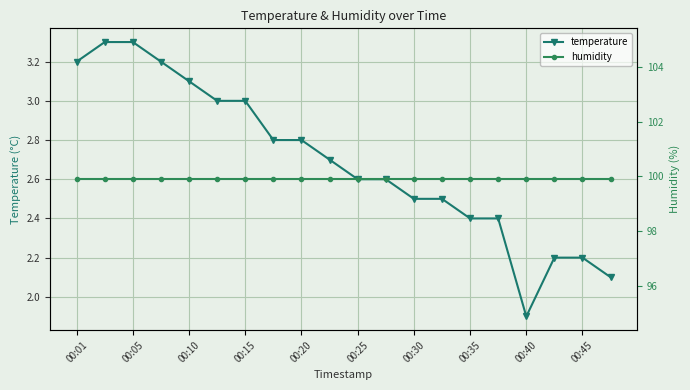

Which category has the lowest value in the temperature series?

00:40